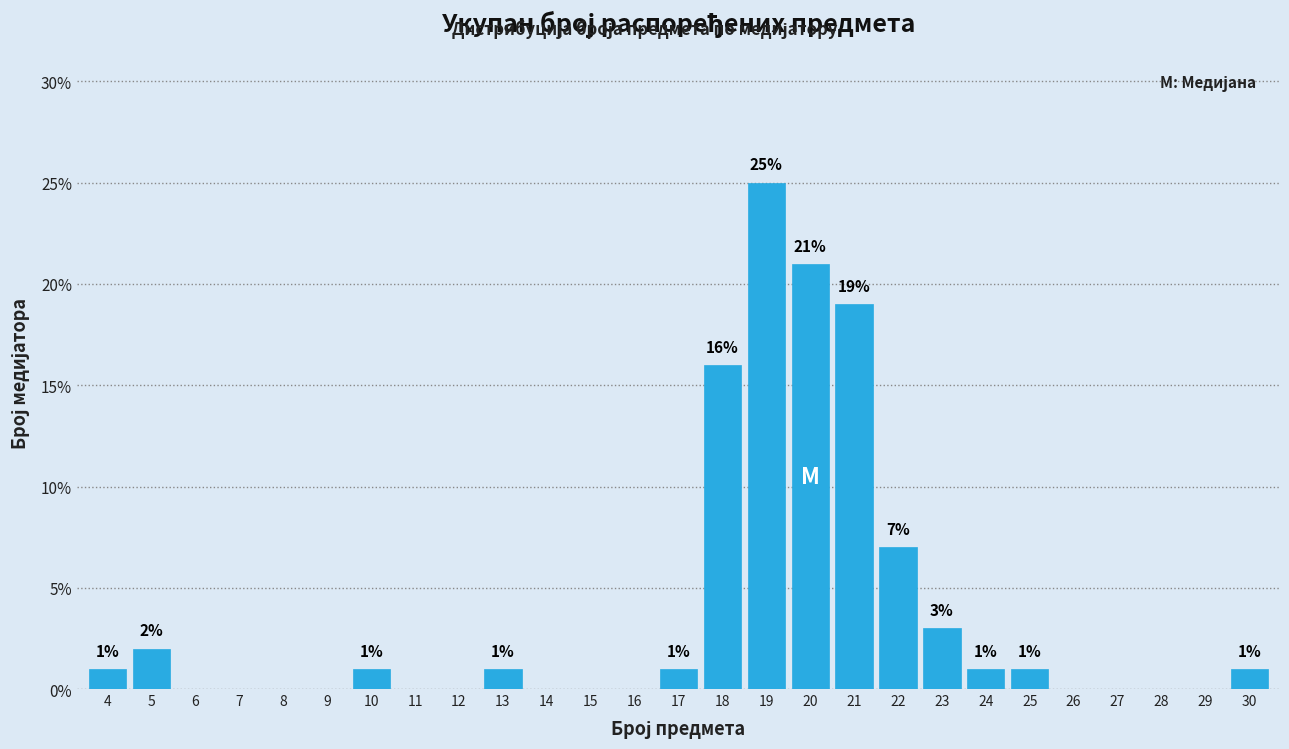

Which range on the x-axis has the tallest bar?

18.5 to 19.5